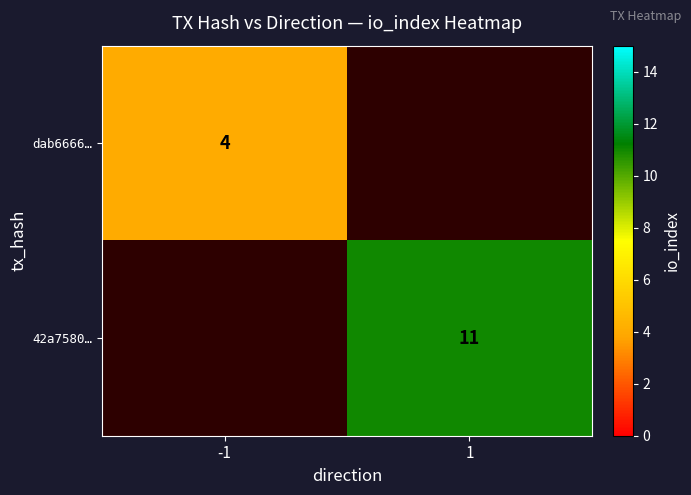

True or false: 42a7580… has a value of 11 at 1.

True